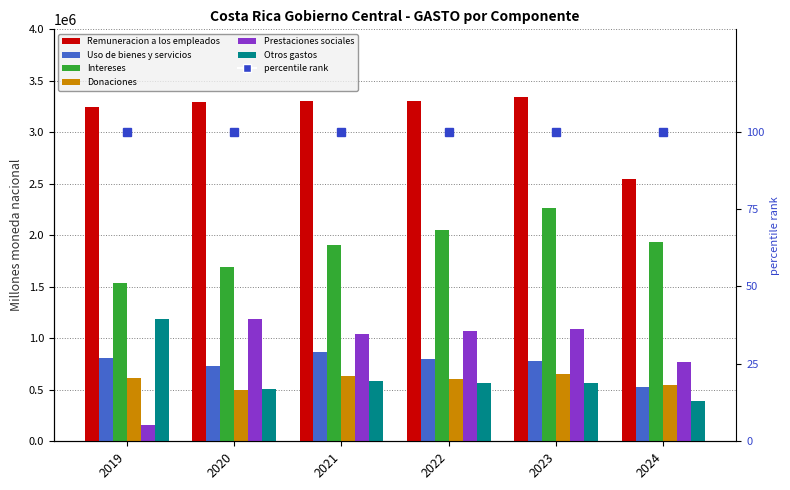

Which category has the highest value in the Intereses series?

2023